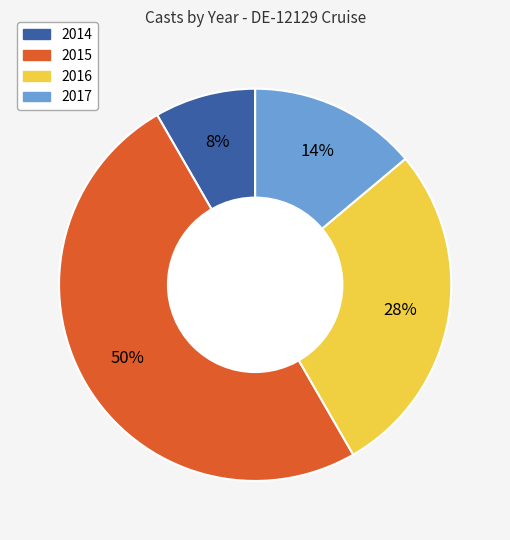

Does 2014 represent more than half of the total?

No